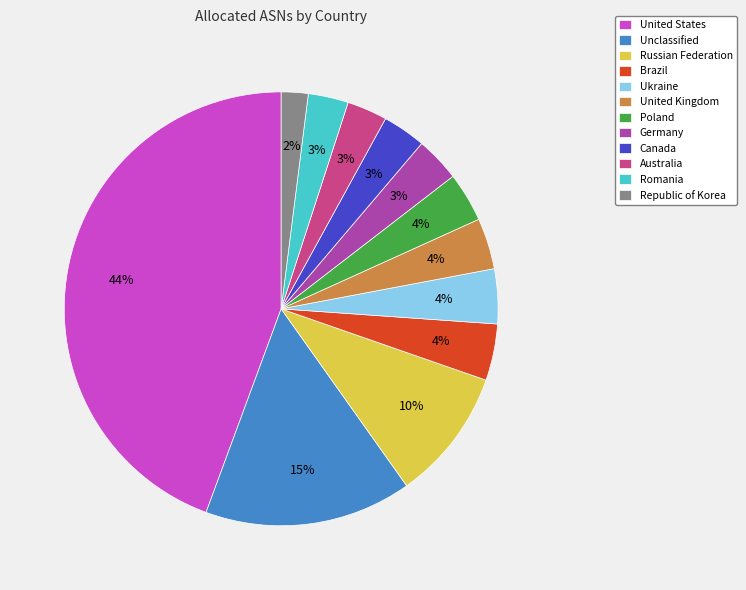

What is the ratio of the value at Romania to the value at Russian Federation?

0.3